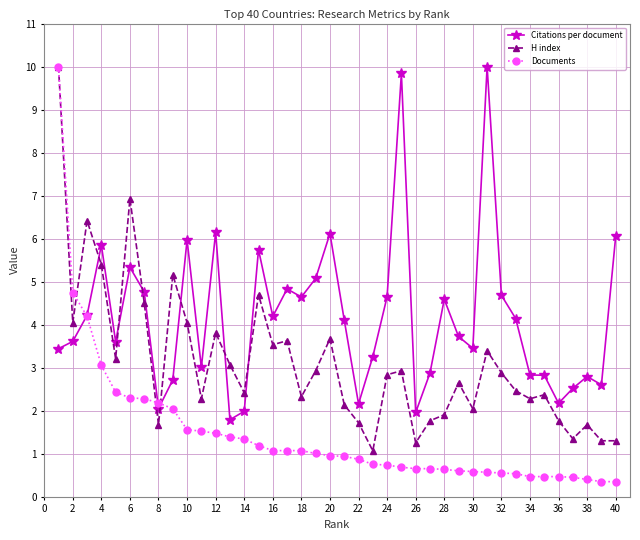

What is the value of the Documents point at the 38th from the left?

0.4